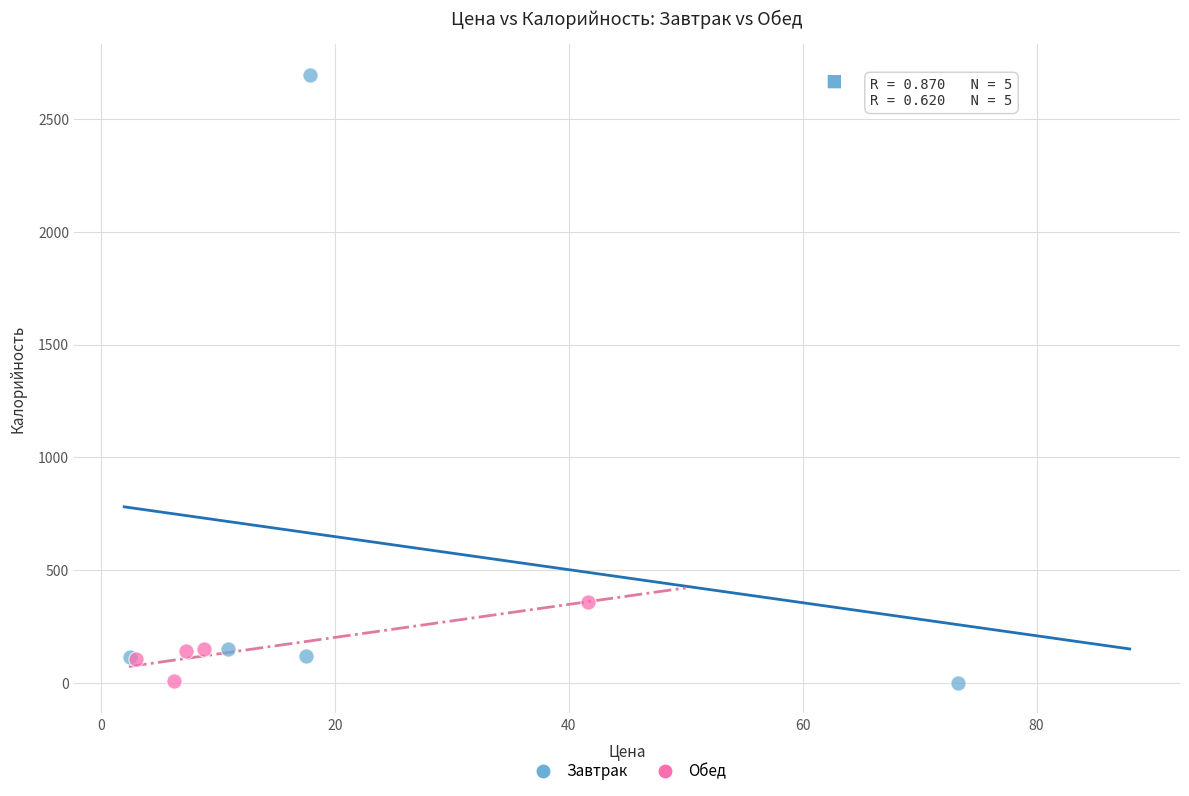

Which series has the widest spread of Y values?

Завтрак